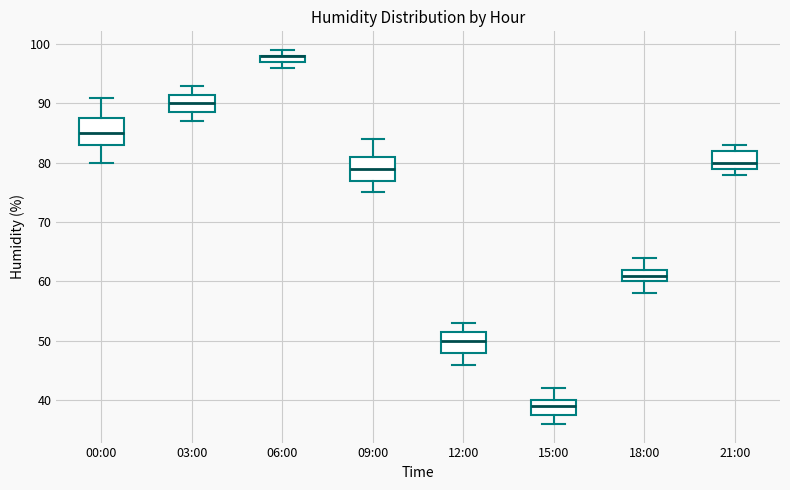

Where is the upper edge of the box for 00:00 on the y-axis? The values are not printed on the chart, so give them approximately, as read against the axis.

88